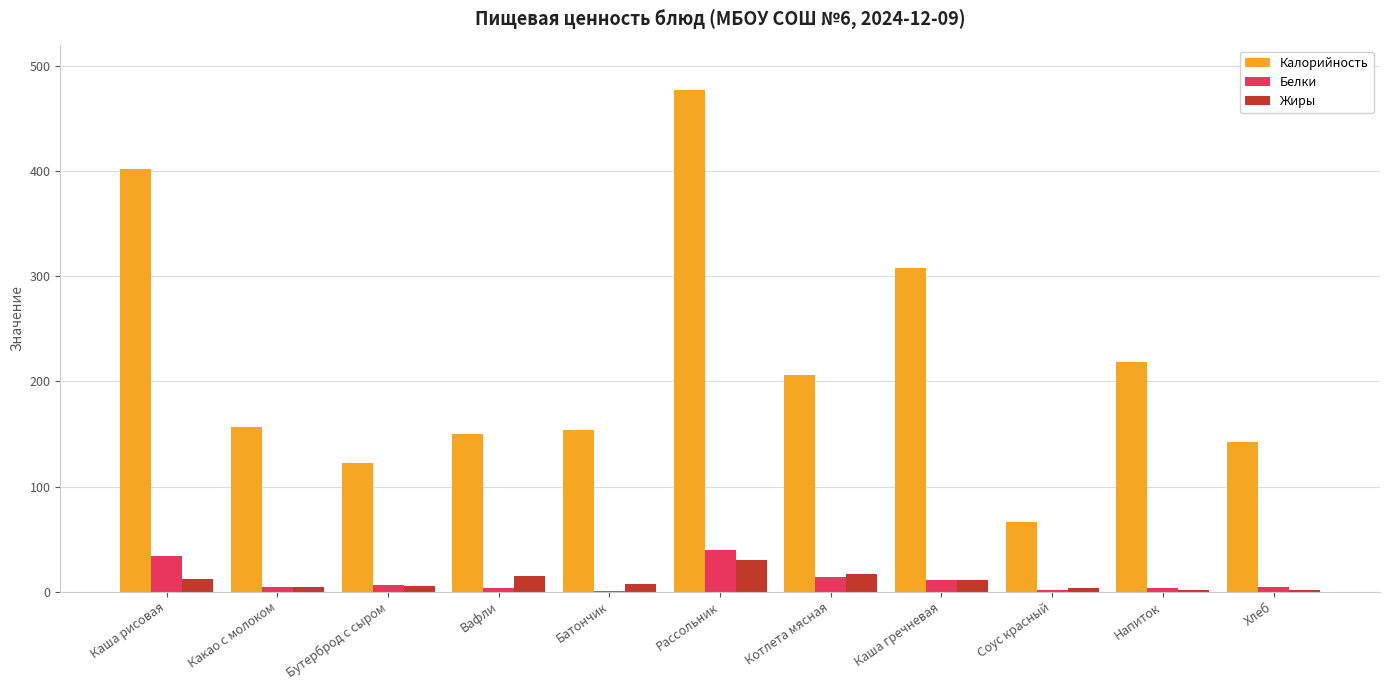

Is it true that Белки equals 1.3 at Соус красный?

True